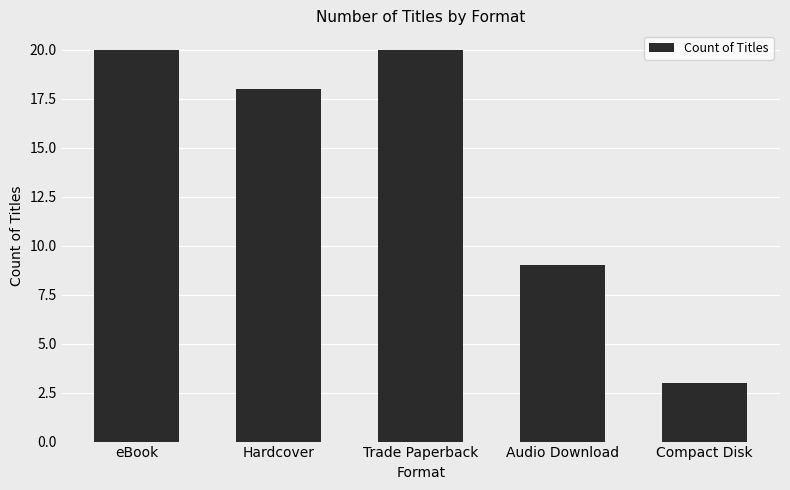

What is the difference between the values at Audio Download and Hardcover?

9